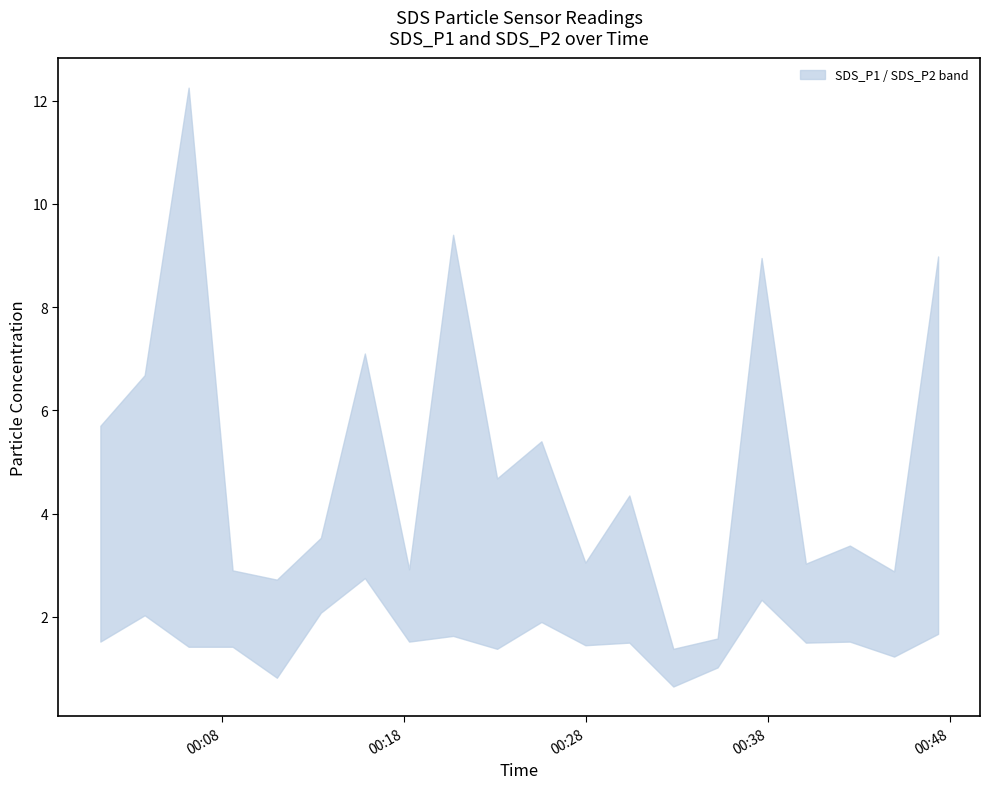

What is the label of the 11th point from the right?

2021/09/20 00:23:08